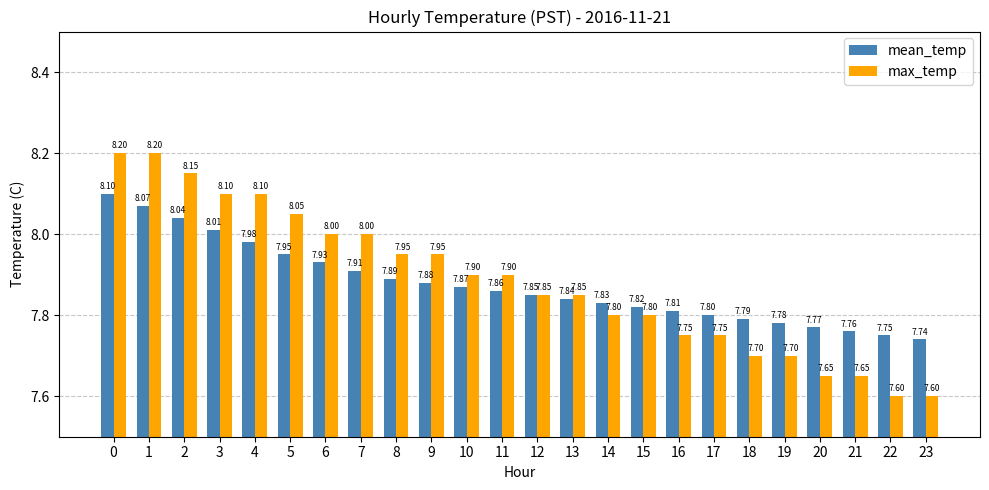

What are all the series names shown in the legend?

mean_temp, max_temp